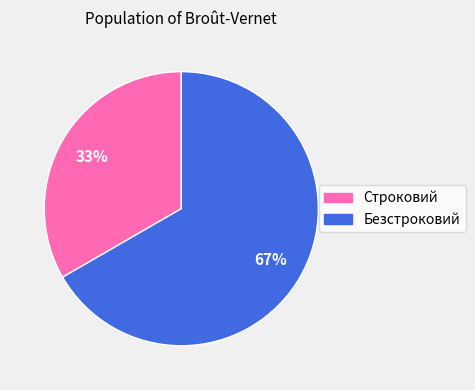

How many slices are in this pie chart?

2